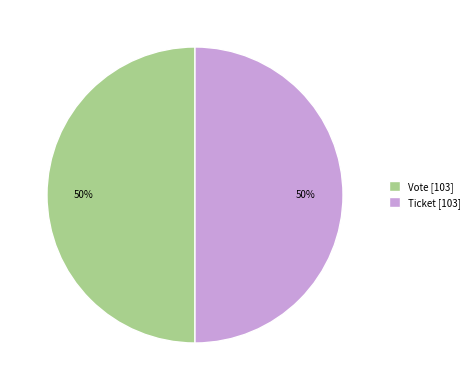

Approximately how many times larger is the value at Ticket [103] compared to Vote [103]?

1.0